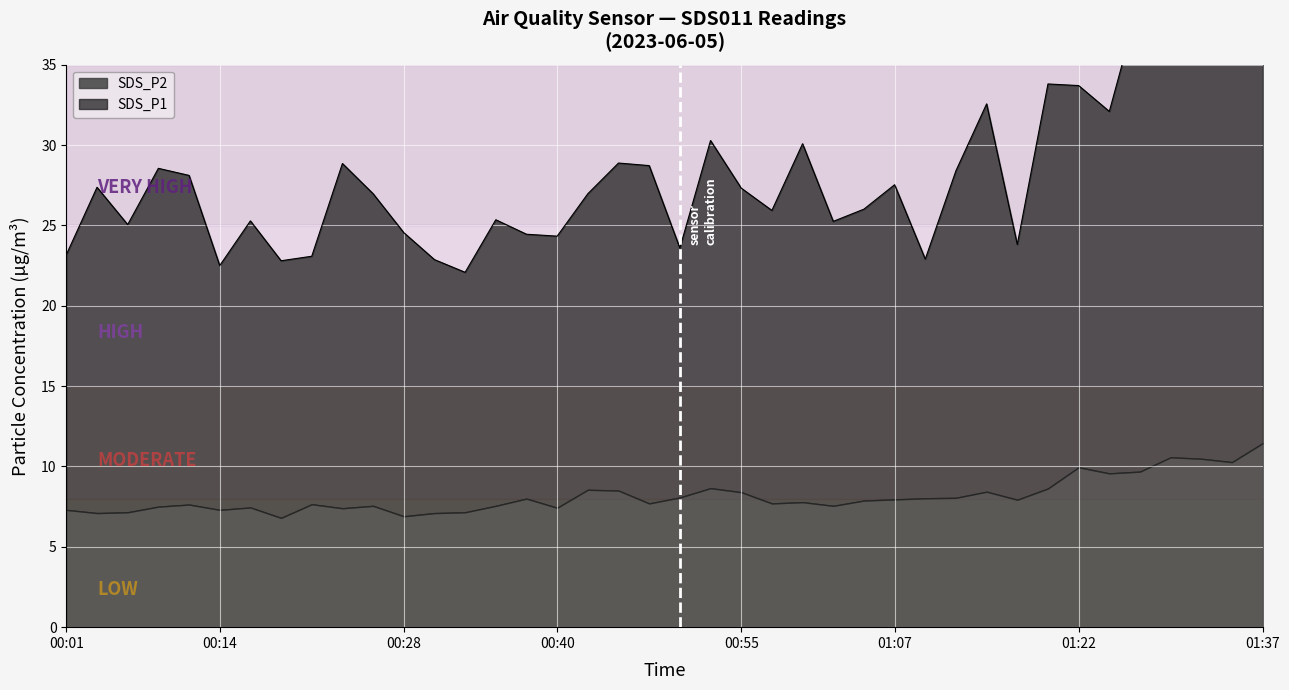

What is the label of the 27th point from the right?

00:33